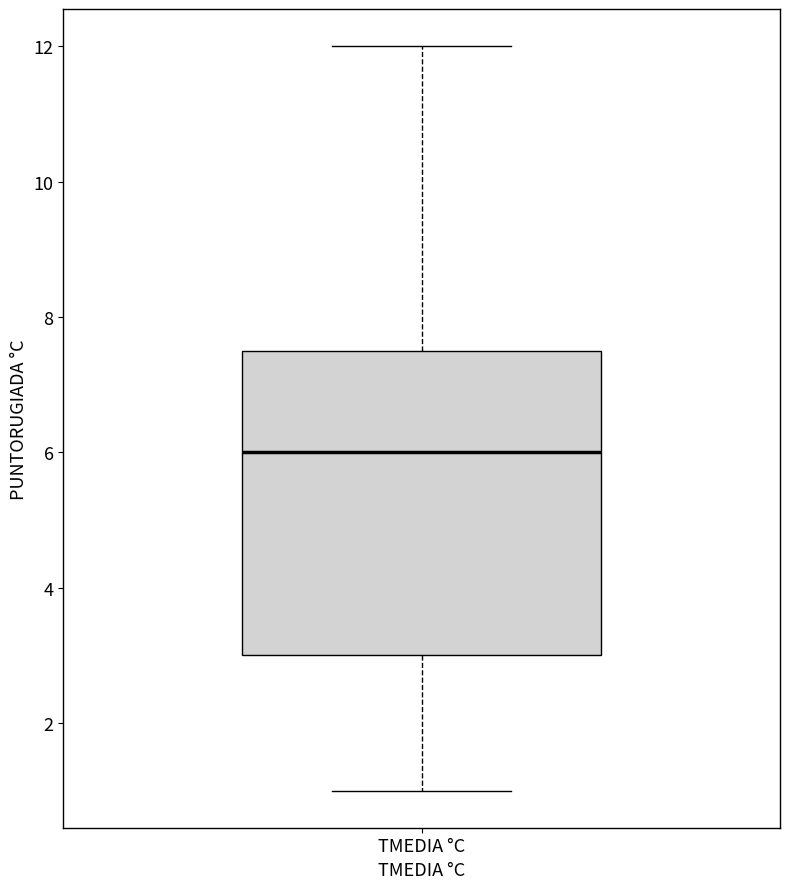

Where is the lower edge of the box for TMEDIA °C on the y-axis? The values are not printed on the chart, so give them approximately, as read against the axis.

3.0